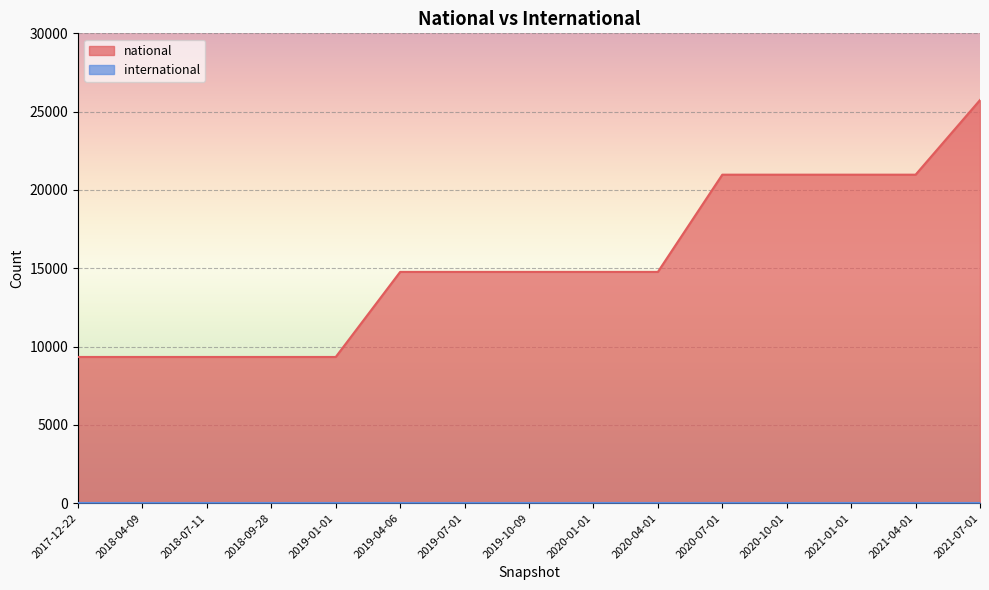

At which category does the chart reach its peak across all series?

2021-07-01